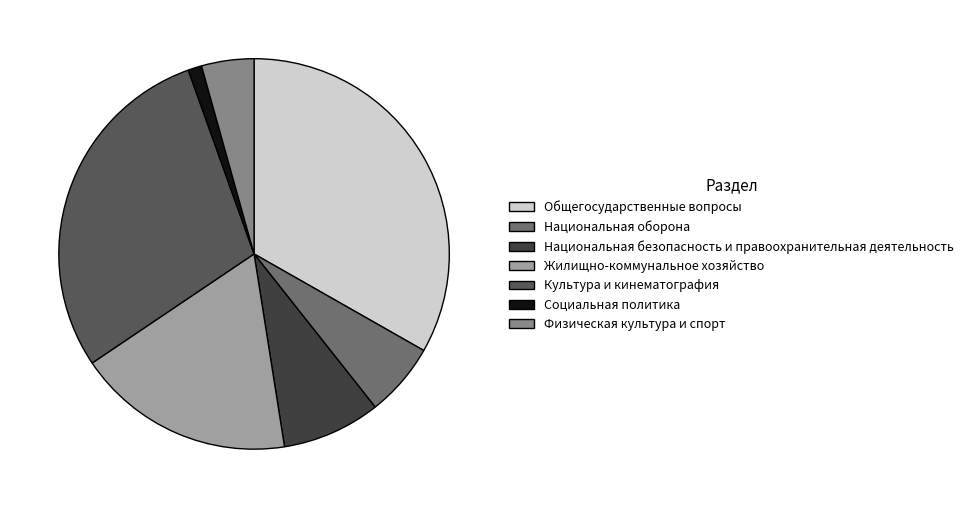

Is it true that Общегосударственные вопросы is 33% of the pie?

True